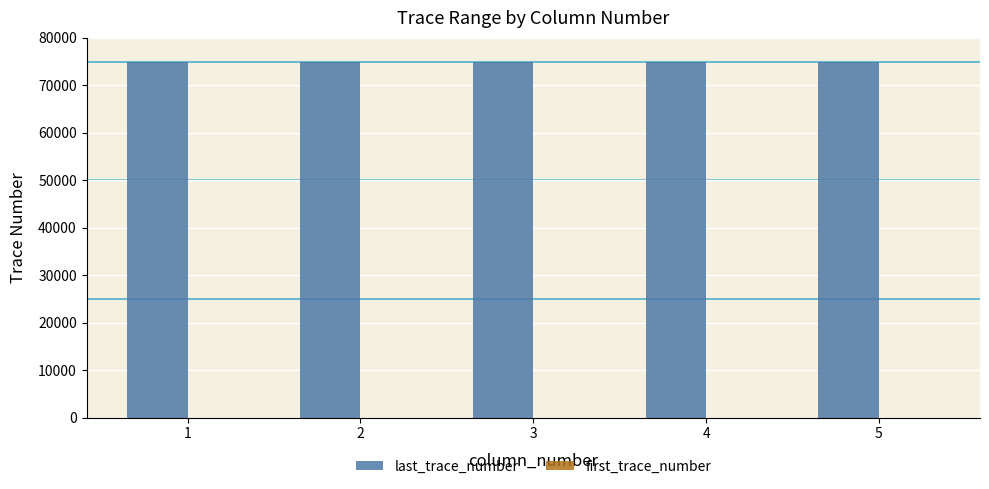

Does the chart contain stacked bars?

No